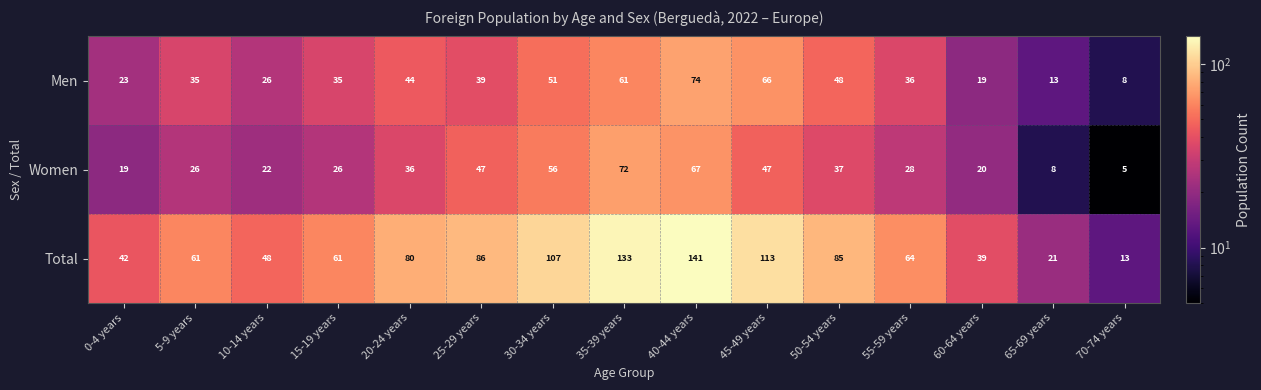

Rank the series by their maximum value, from lowest to highest.

Women, Men, Total